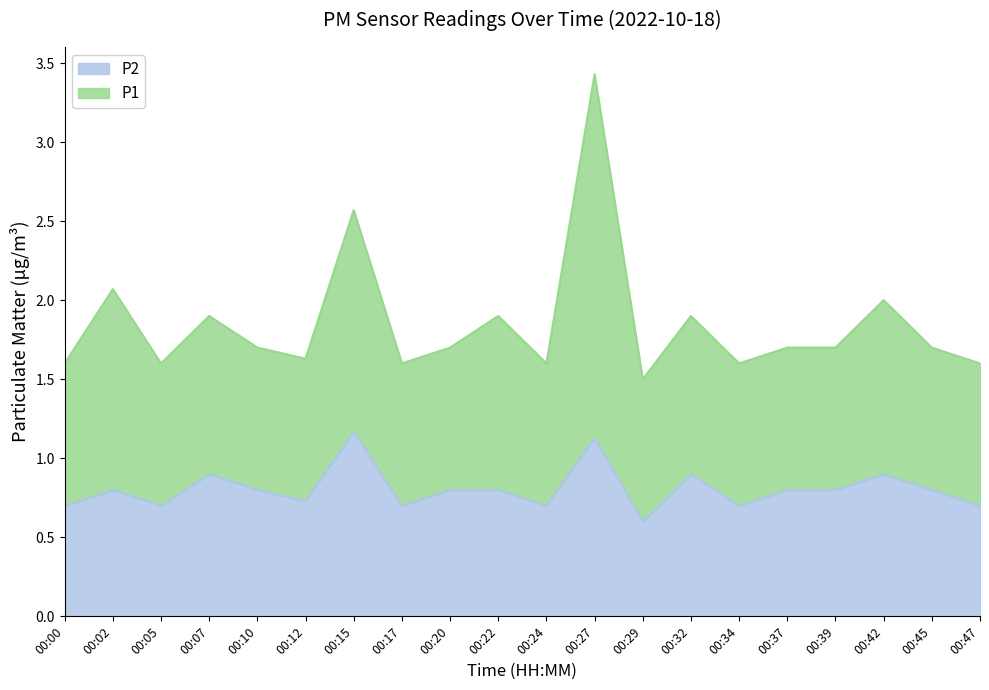

The value at 00:20 is 1.2. True or false?

False